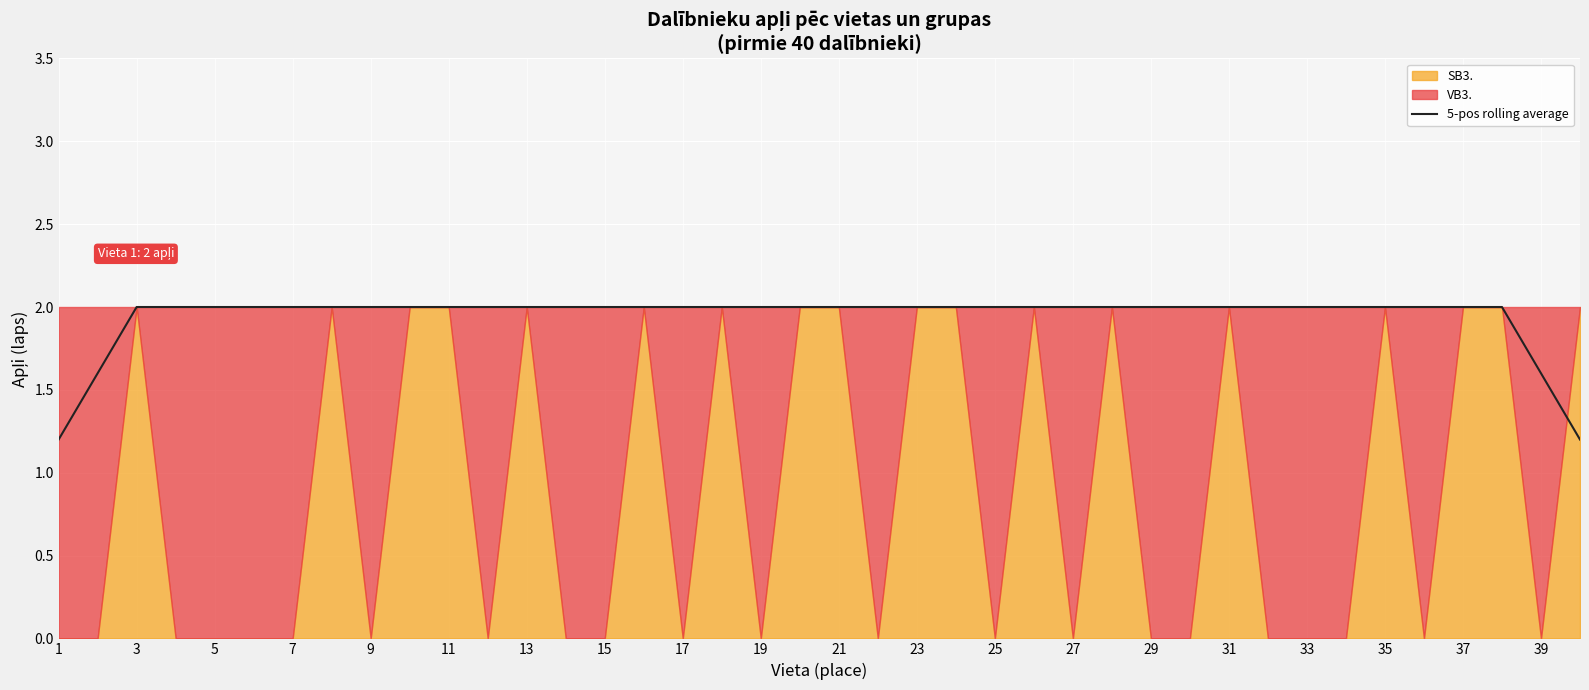

Reading left to right, transcribe all the data shown in this chart.

1.2	1.6	2.0	2.0	2.0	2.0	2.0	2.0	2.0	2.0	2.0	2.0	2.0	2.0	2.0	2.0	2.0	2.0	2.0	2.0	2.0	2.0	2.0	2.0	2.0	2.0	2.0	2.0	2.0	2.0	2.0	2.0	2.0	2.0	2.0	2.0	2.0	2.0	1.6	1.2